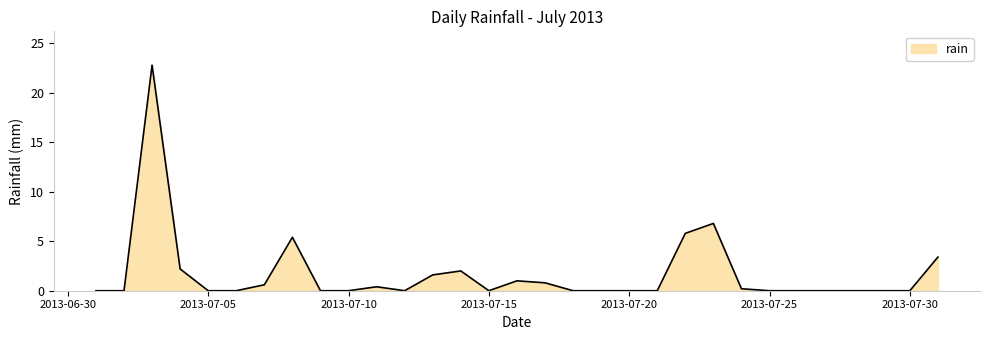

What is the greatest value displayed?

22.8